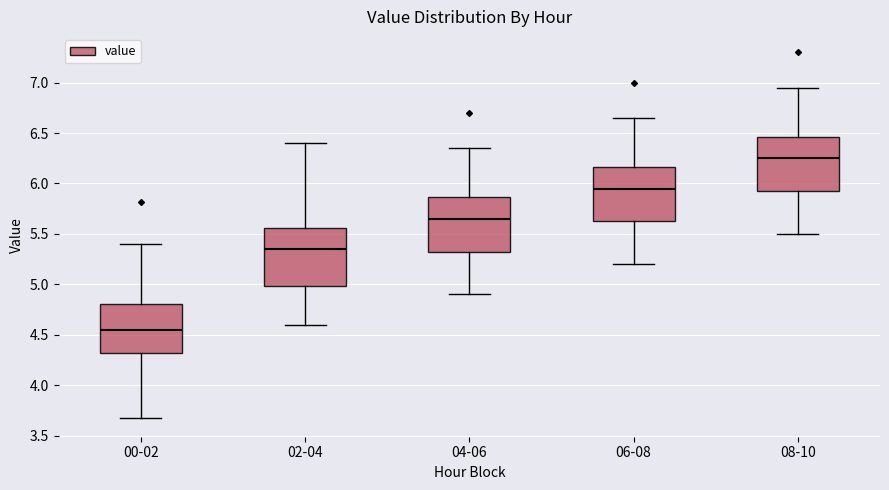

Where is the upper edge of the box for 02-04 on the y-axis? The values are not printed on the chart, so give them approximately, as read against the axis.

5.55